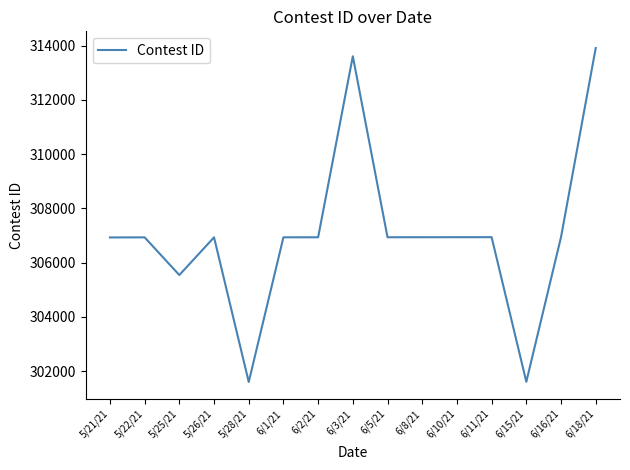

What is the change in value from 6/2/21 to 6/11/21?

+4